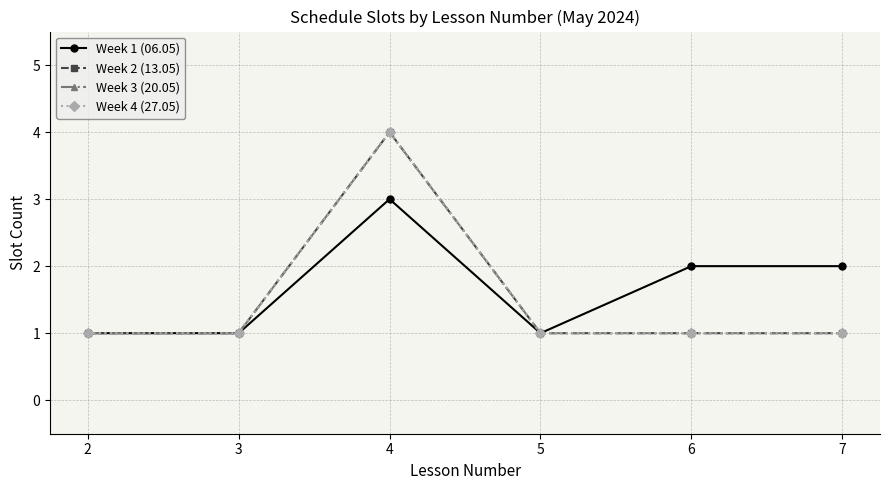

Is this an area chart (filled region under the line)?

No